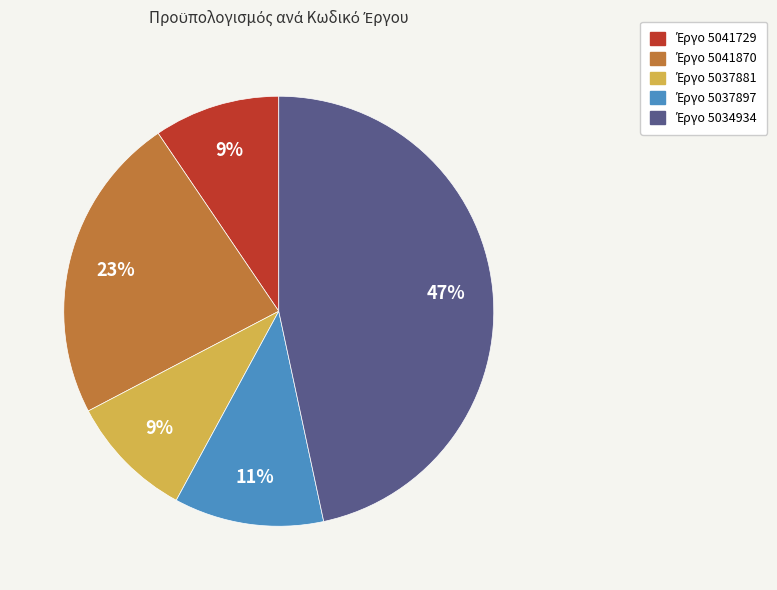

Does any single category account for the majority?

No